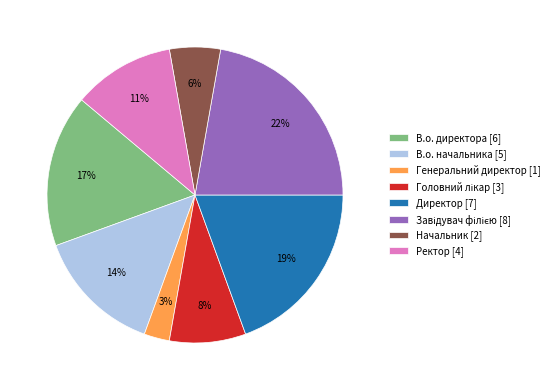

Is the sum of Начальник [2] and Ректор [4] greater than half?

No